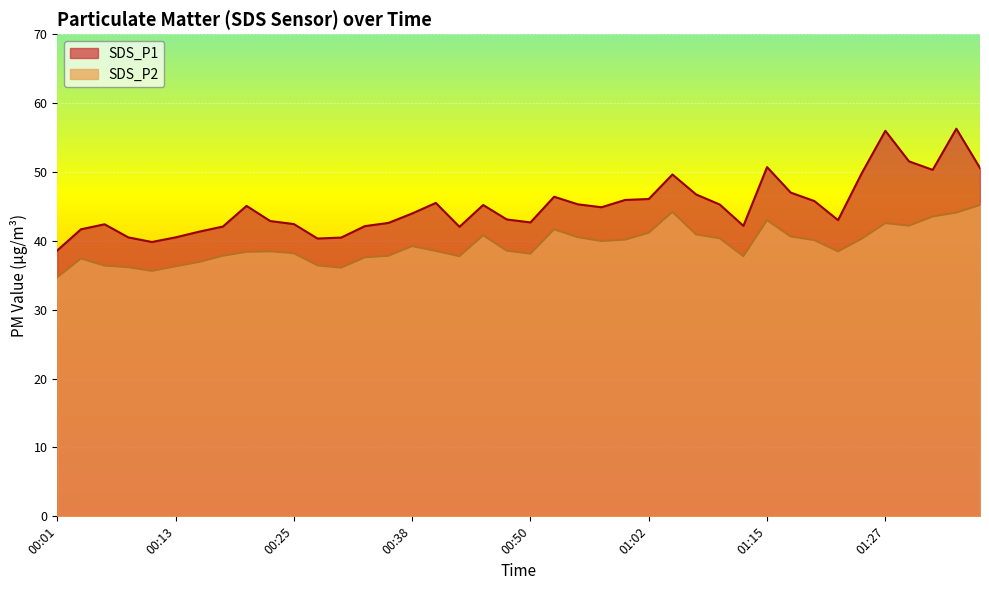

What is the value of the SDS_P2 point at the 12th from the left?

36.4